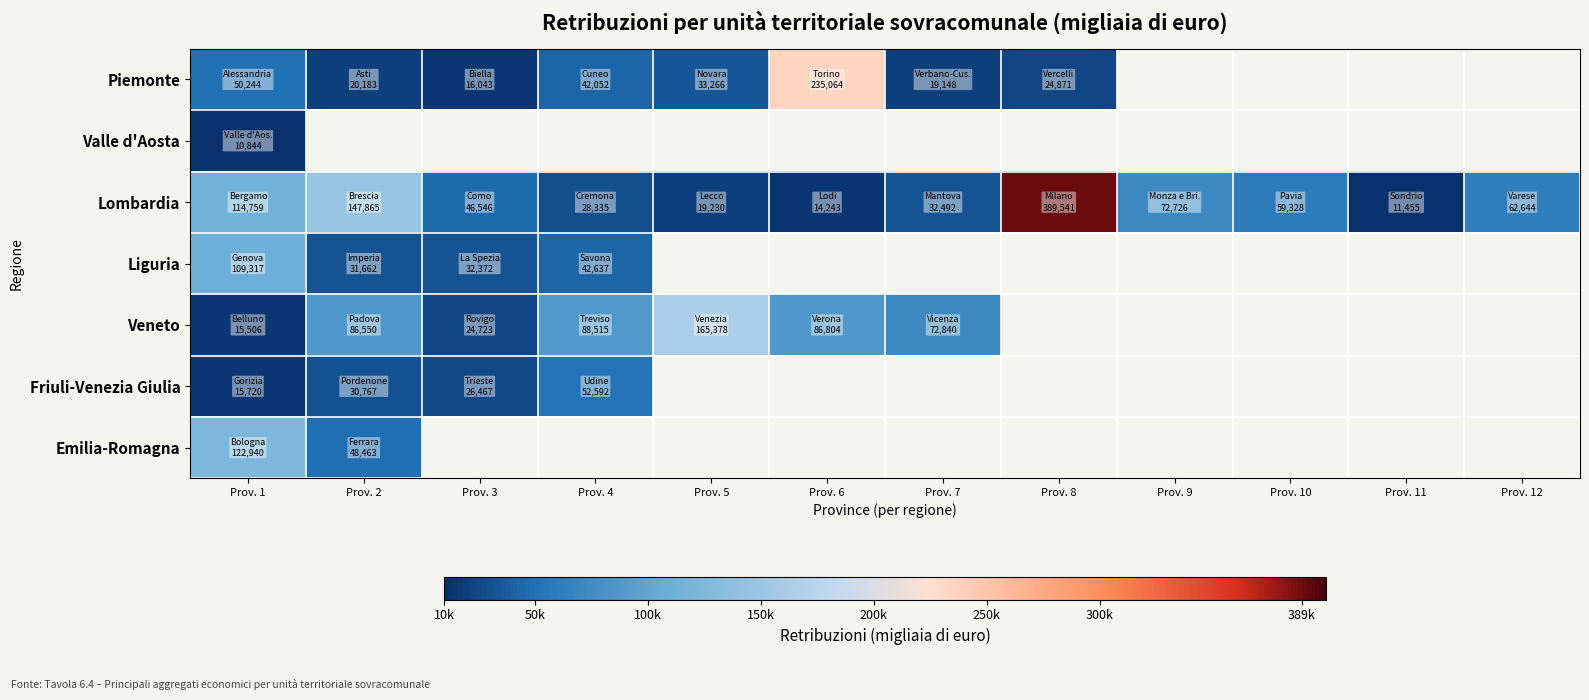

List the labels in order of Valle d'Aosta value, smallest first.

Prov. 1, Prov. 2, Prov. 3, Prov. 4, Prov. 5, Prov. 6, Prov. 7, Prov. 8, Prov. 9, Prov. 10, Prov. 11, Prov. 12